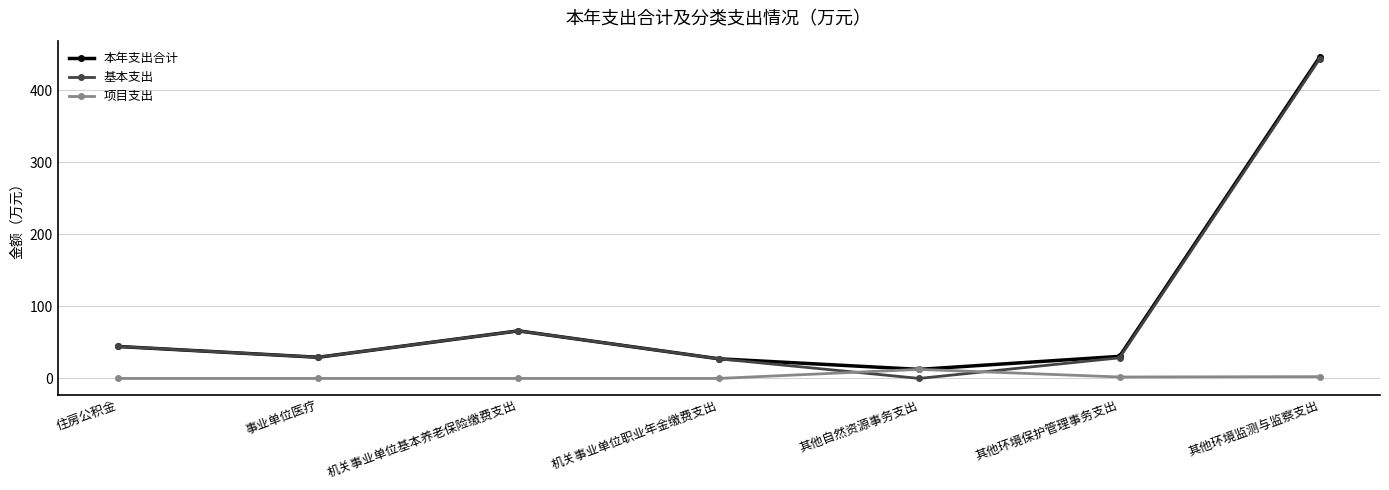

True or false: 项目支出 has more than 2 points higher than both neighbors.

False